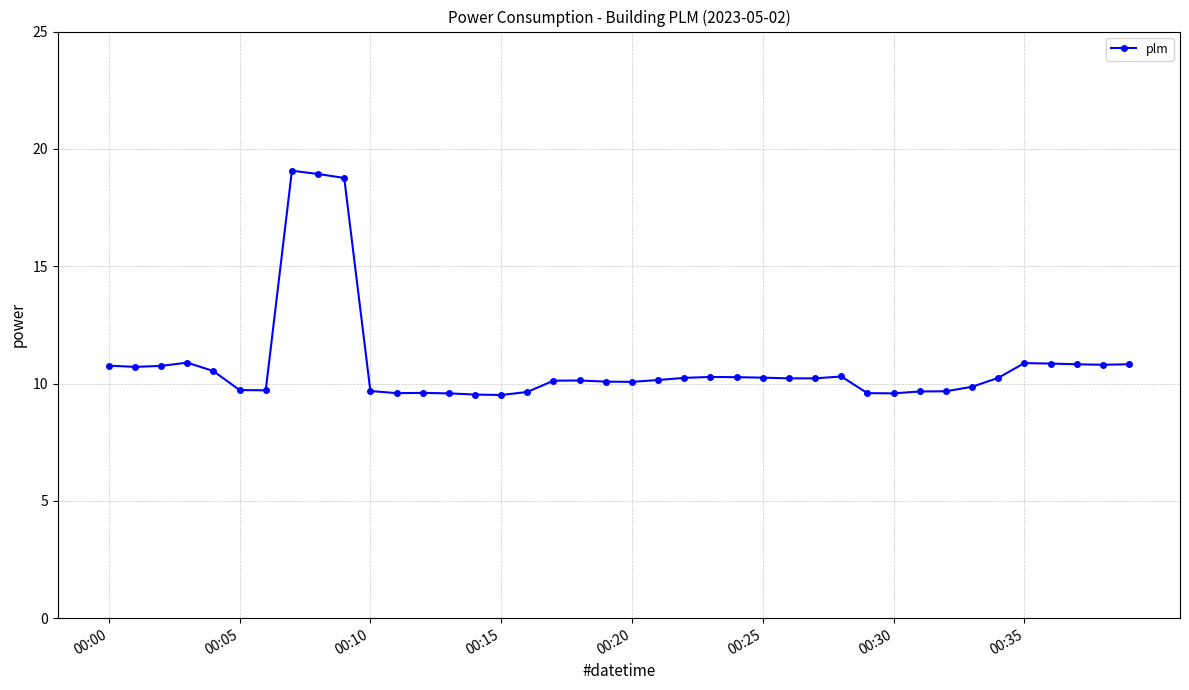

What is the greatest value displayed?

19.1